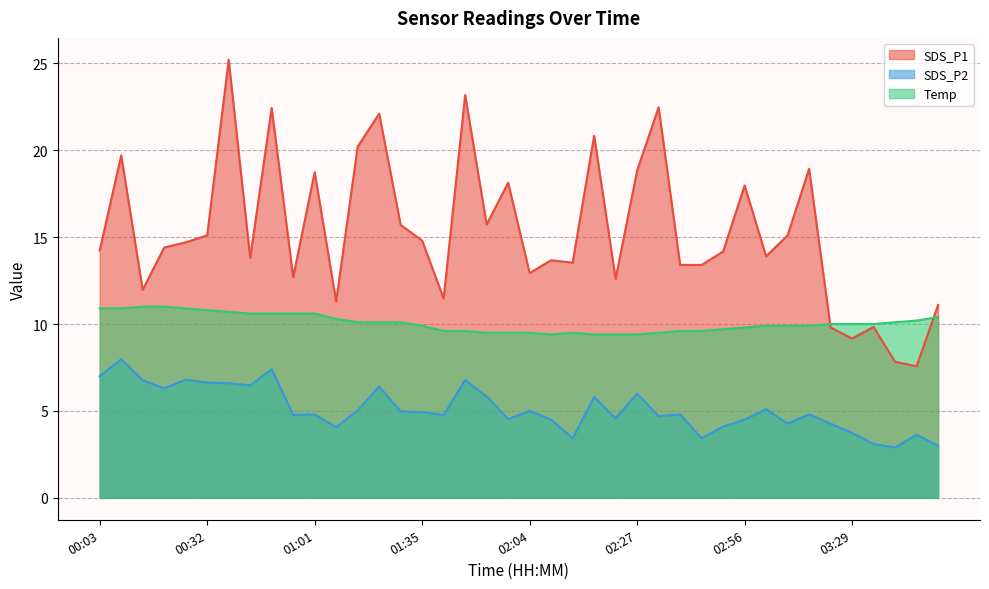

Reading right to left, list all the values displayed in this chart.

SDS_P1: 03:52=11.1	03:46=7.6	03:41=7.8	03:35=9.8	03:29=9.2	03:23=9.8	03:17=18.9	03:12=15.1	03:02=13.9	02:56=18.0	02:50=14.2	02:44=13.4	02:39=13.4	02:33=22.5	02:27=18.8	02:21=12.6	02:15=20.8	02:09=13.5	02:07=13.7	02:04=12.9	01:58=18.1	01:52=15.7	01:46=23.2	01:40=11.5	01:35=14.8	01:29=15.7	01:23=22.1	01:17=20.2	01:11=11.3	01:01=18.7	00:56=12.7	00:50=22.4	00:44=13.8	00:38=25.2	00:32=15.1	00:27=14.7	00:21=14.4	00:15=12.0	00:09=19.7	00:03=14.2
SDS_P2: 03:52=3.0	03:46=3.6	03:41=2.9	03:35=3.1	03:29=3.7	03:23=4.3	03:17=4.8	03:12=4.3	03:02=5.1	02:56=4.5	02:50=4.1	02:44=3.4	02:39=4.8	02:33=4.7	02:27=6.0	02:21=4.6	02:15=5.8	02:09=3.4	02:07=4.5	02:04=5.0	01:58=4.5	01:52=5.8	01:46=6.8	01:40=4.8	01:35=4.9	01:29=5.0	01:23=6.4	01:17=5.0	01:11=4.1	01:01=4.8	00:56=4.8	00:50=7.4	00:44=6.5	00:38=6.6	00:32=6.6	00:27=6.8	00:21=6.3	00:15=6.8	00:09=8.0	00:03=7.0
Temp: 03:52=10.4	03:46=10.2	03:41=10.1	03:35=10.0	03:29=10.0	03:23=10.0	03:17=9.9	03:12=9.9	03:02=9.9	02:56=9.8	02:50=9.7	02:44=9.6	02:39=9.6	02:33=9.5	02:27=9.4	02:21=9.4	02:15=9.4	02:09=9.5	02:07=9.4	02:04=9.5	01:58=9.5	01:52=9.5	01:46=9.6	01:40=9.6	01:35=9.9	01:29=10.1	01:23=10.1	01:17=10.1	01:11=10.3	01:01=10.6	00:56=10.6	00:50=10.6	00:44=10.6	00:38=10.7	00:32=10.8	00:27=10.9	00:21=11.0	00:15=11.0	00:09=10.9	00:03=10.9